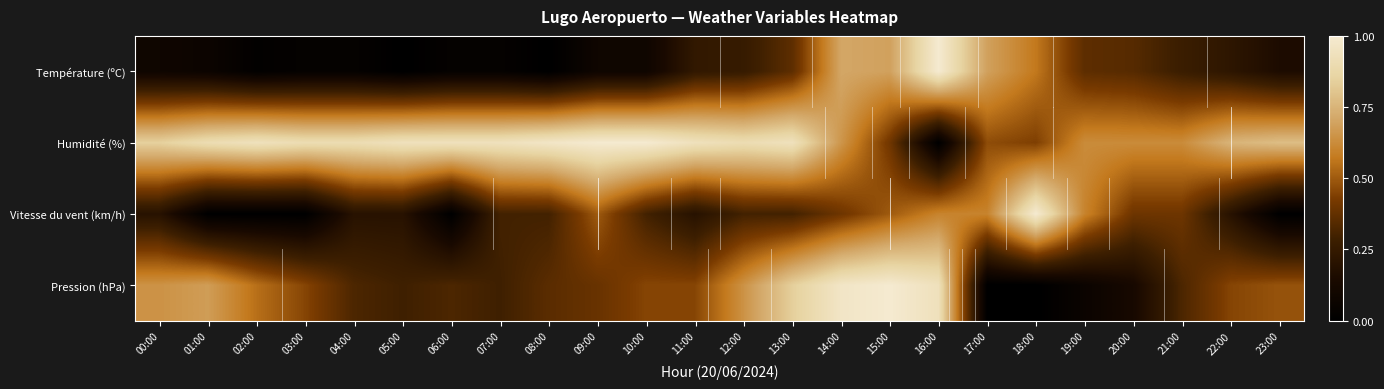

Which series changed the most between 01:00 and 12:00?

Vitesse du vent (km/h)